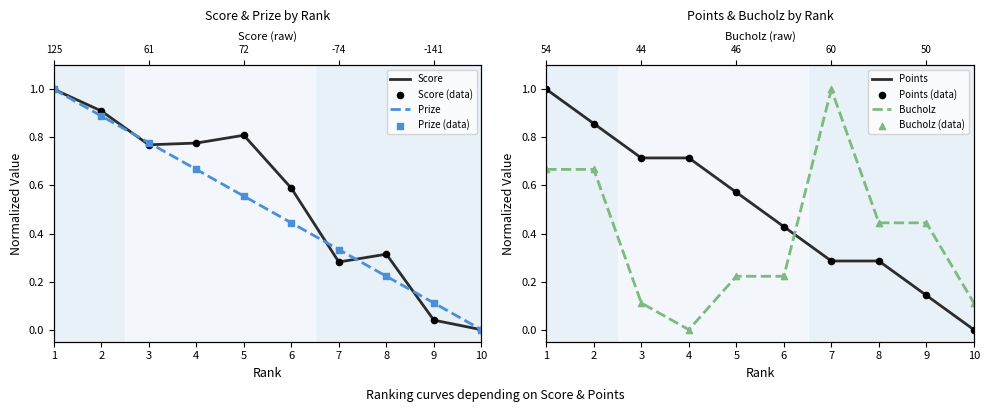

Which series reaches the maximum Y coordinate?

Score